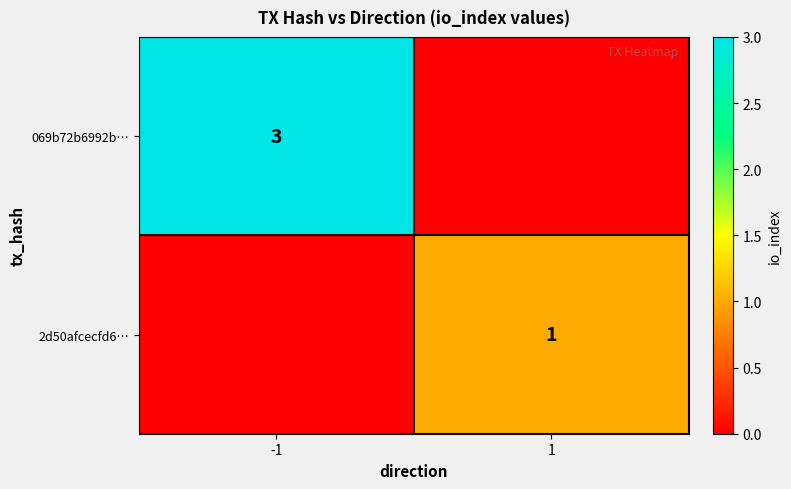

What is the maximum value shown in the chart?

3